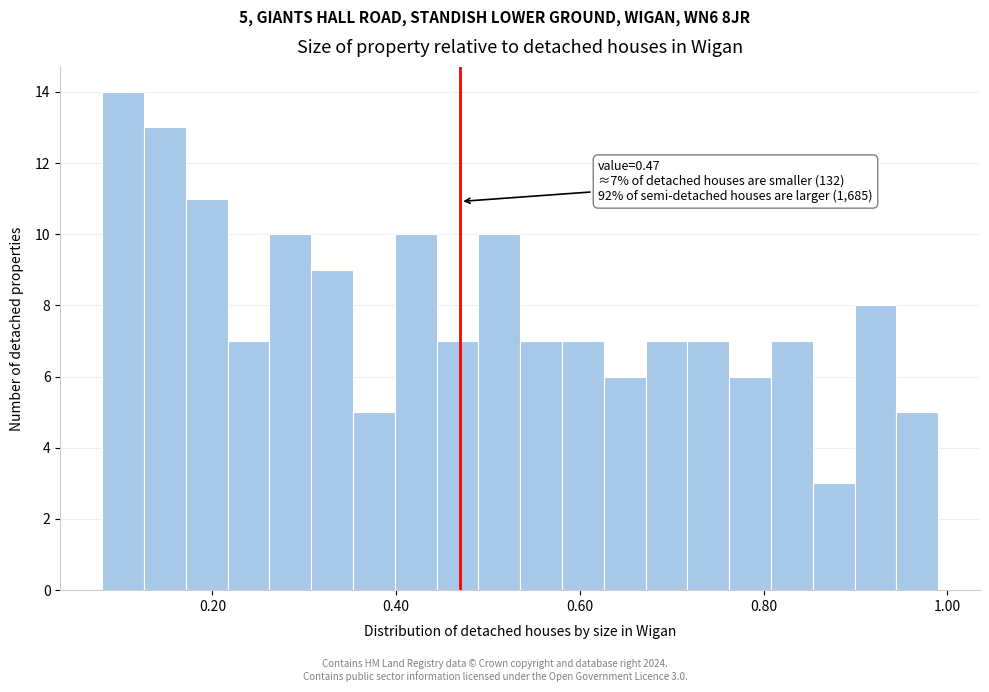

Read against the x-axis, roughly where is the centre of the tallest bar?

0.10